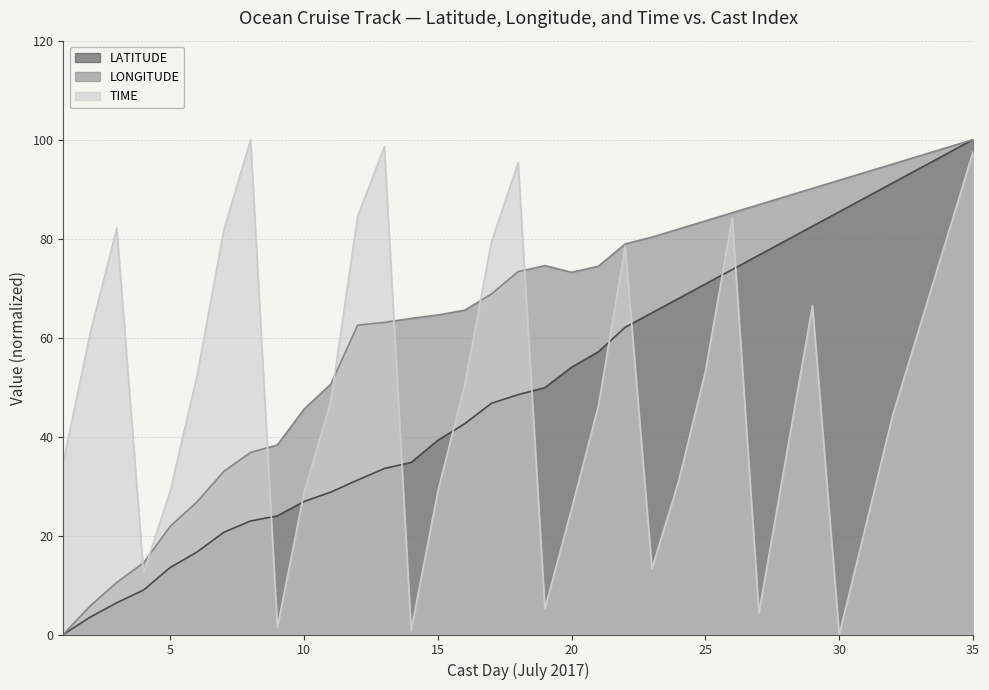

At which category is the sum across all series the highest?

35